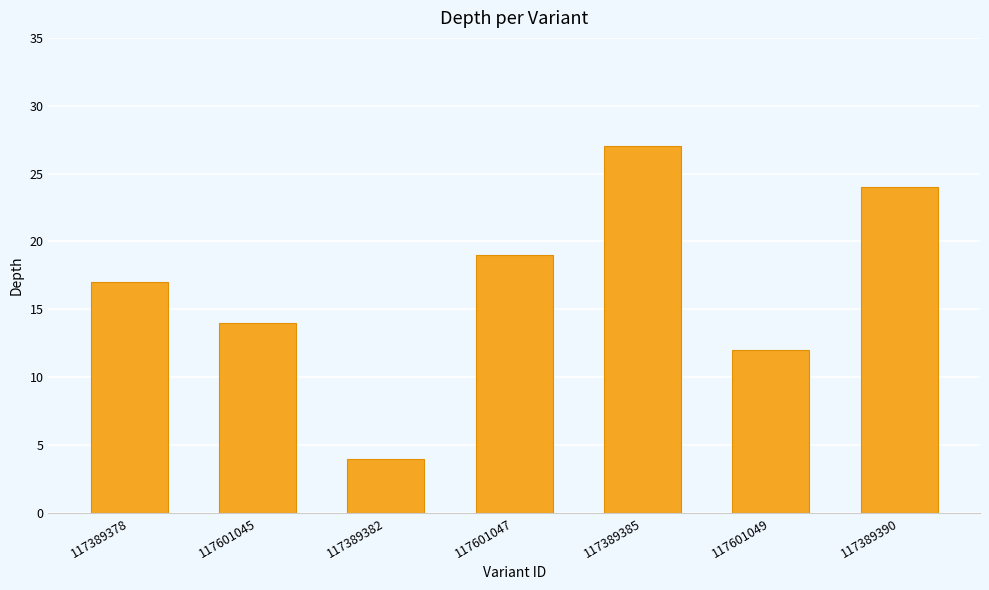

What is the sum of all values?

117